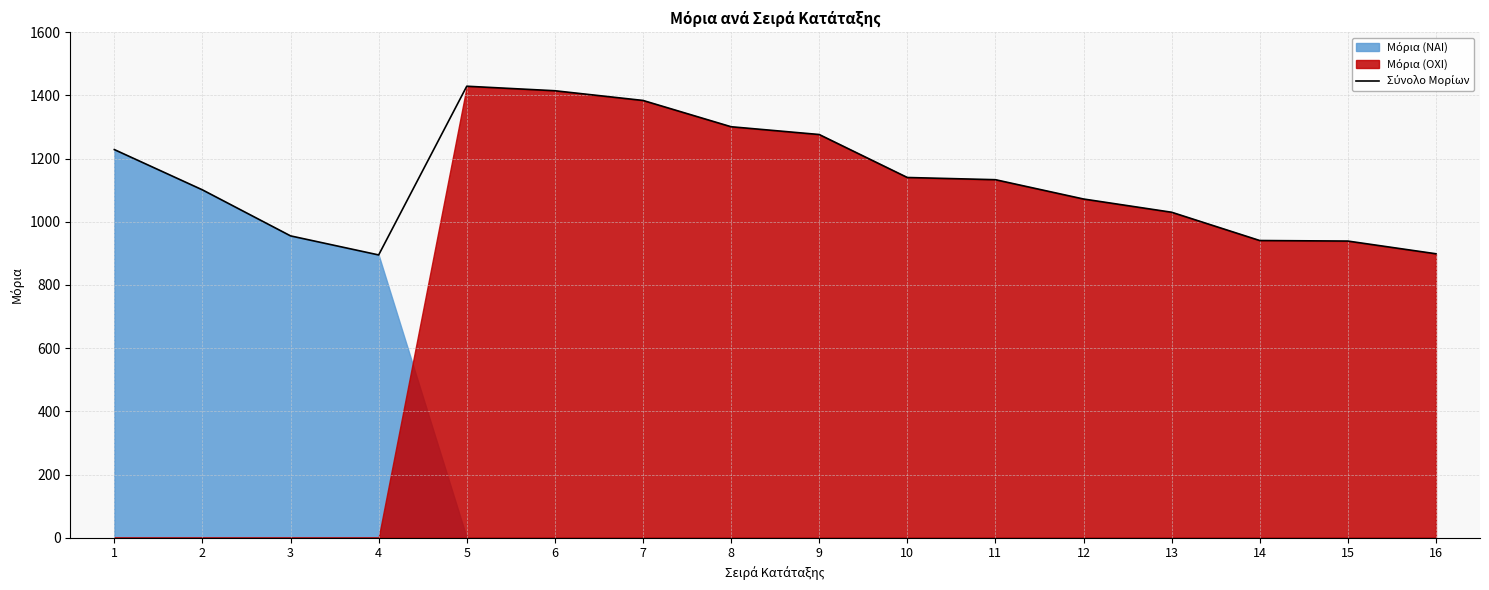

How many data points does each series have?

16